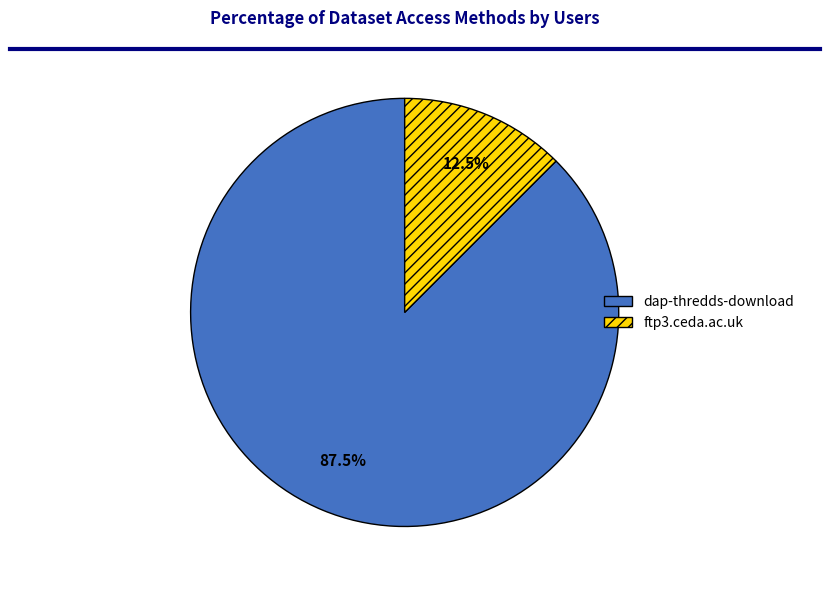

To the nearest percent, what is the difference between the dap-thredds-download and ftp3.ceda.ac.uk slice percentages?

75%